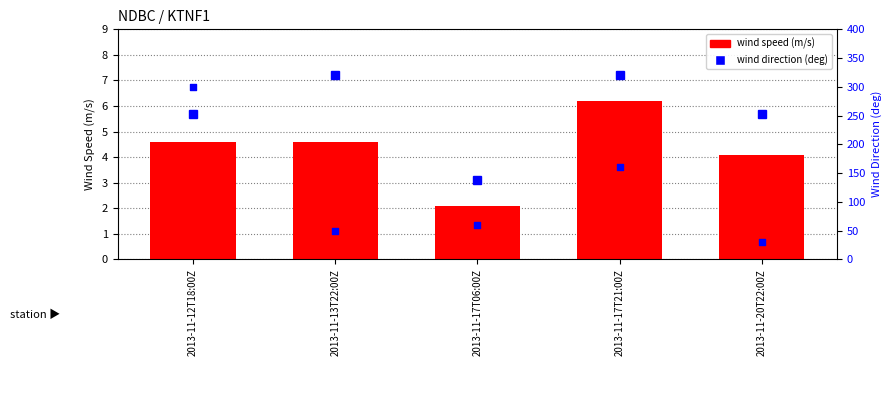

Which series has the largest total across all categories?

wind direction (deg)